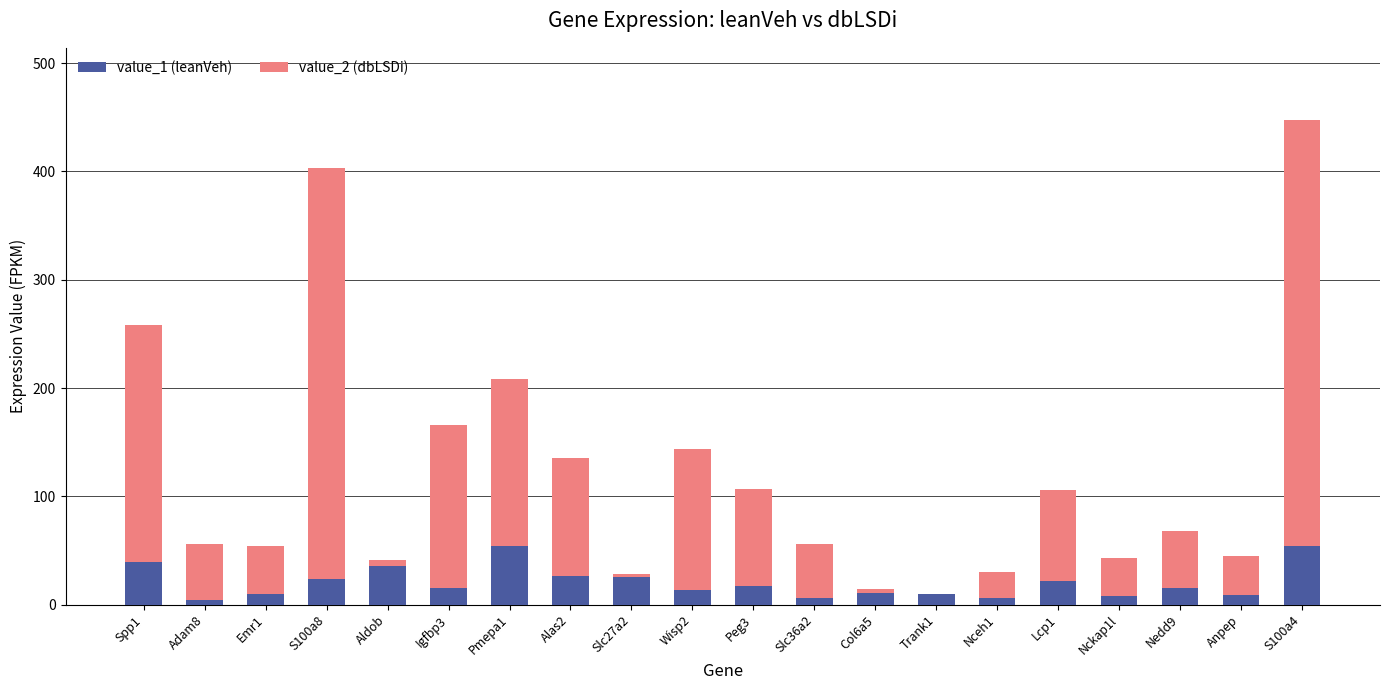

What is the maximum value for value_1 (leanVeh)?

54.5